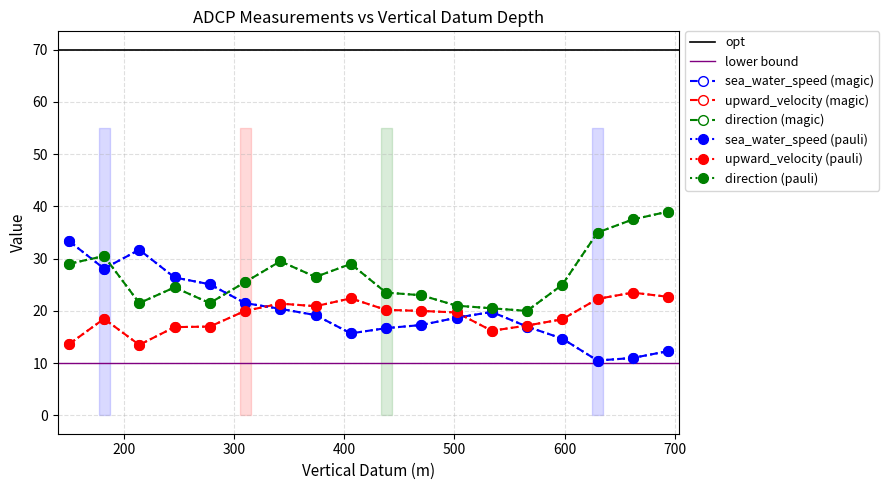

At which category is the sum across all series the highest?

181.9